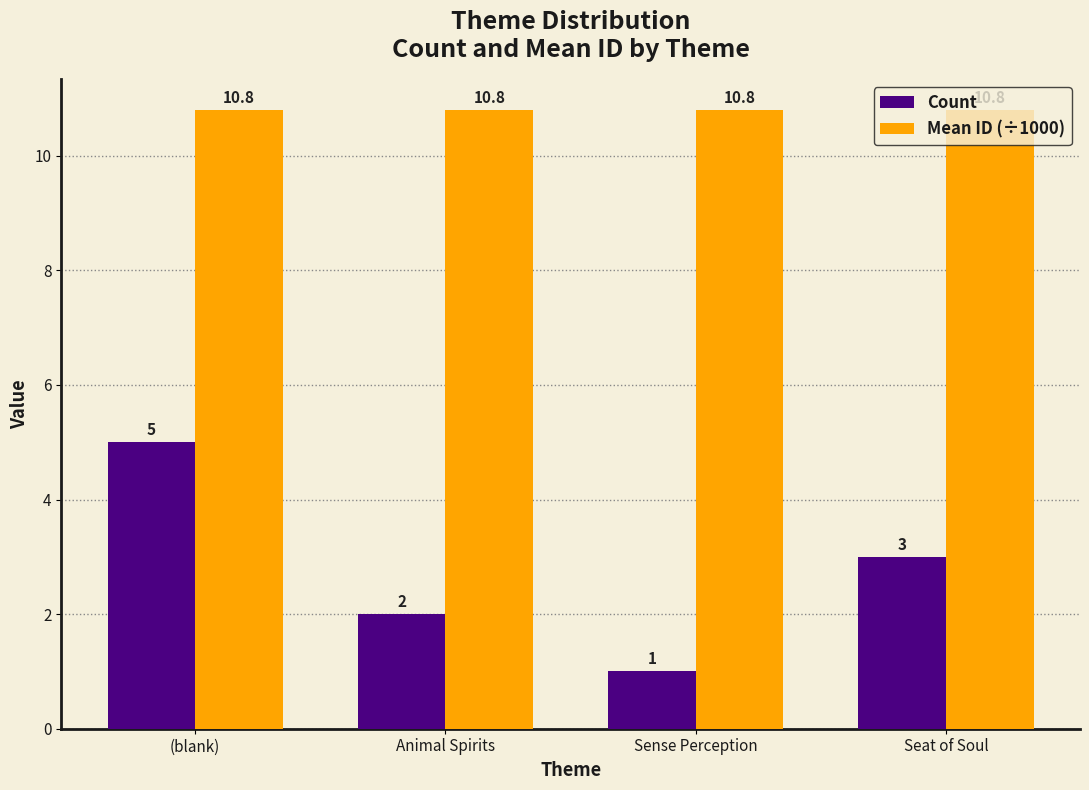

At which category does the chart reach its minimum across all series?

Sense Perception